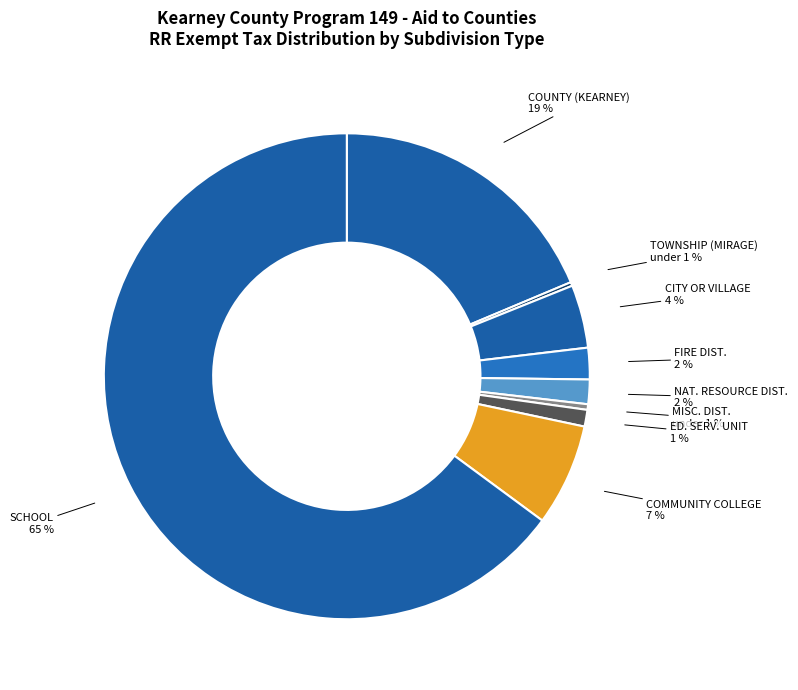

Count the number of slices in the pie.

9